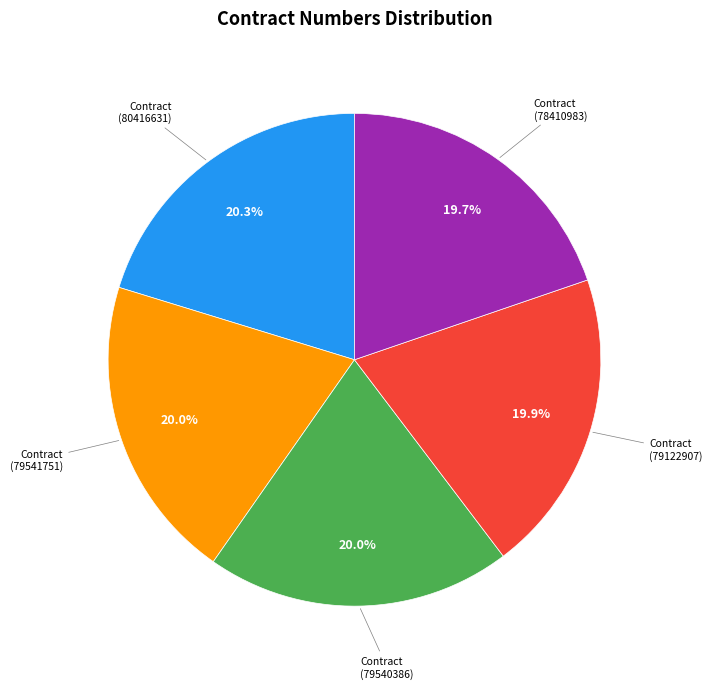

Is there a majority slice in this chart?

No